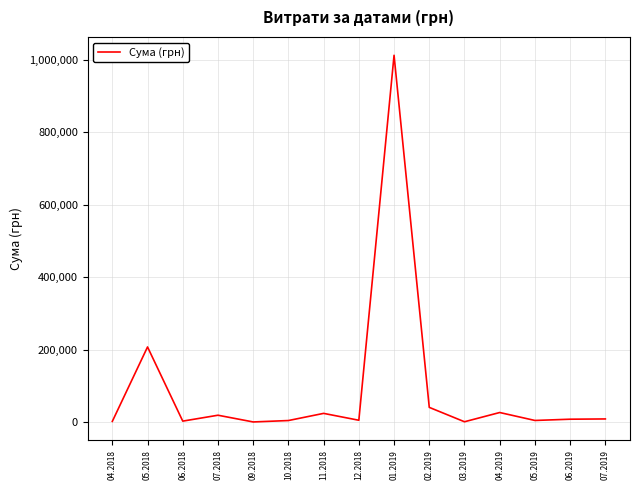

Which has a higher value, 06.2019 or 04.2019?

04.2019